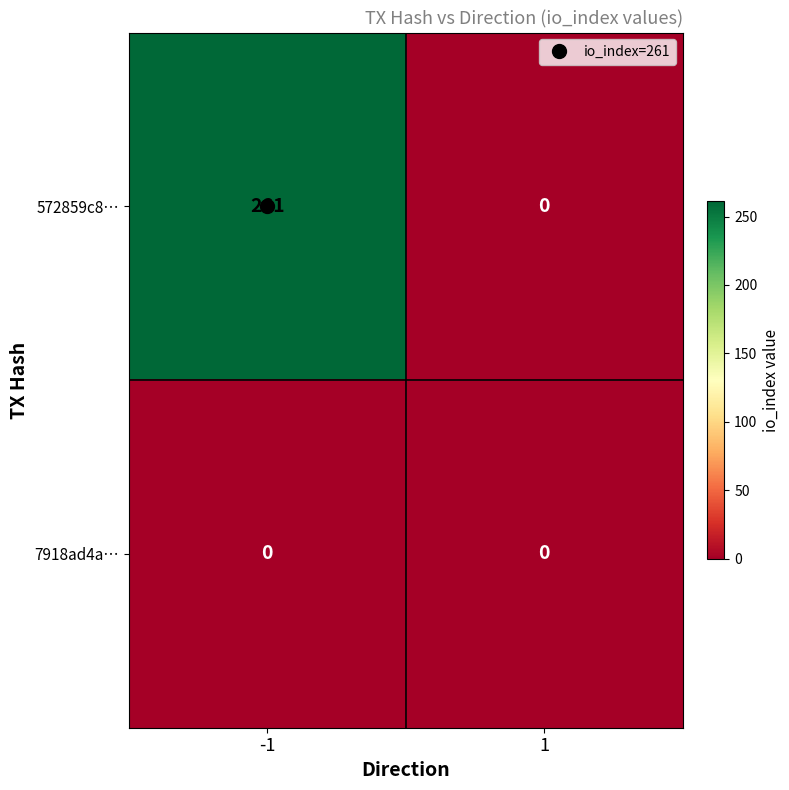

How many series are shown in this chart?

2